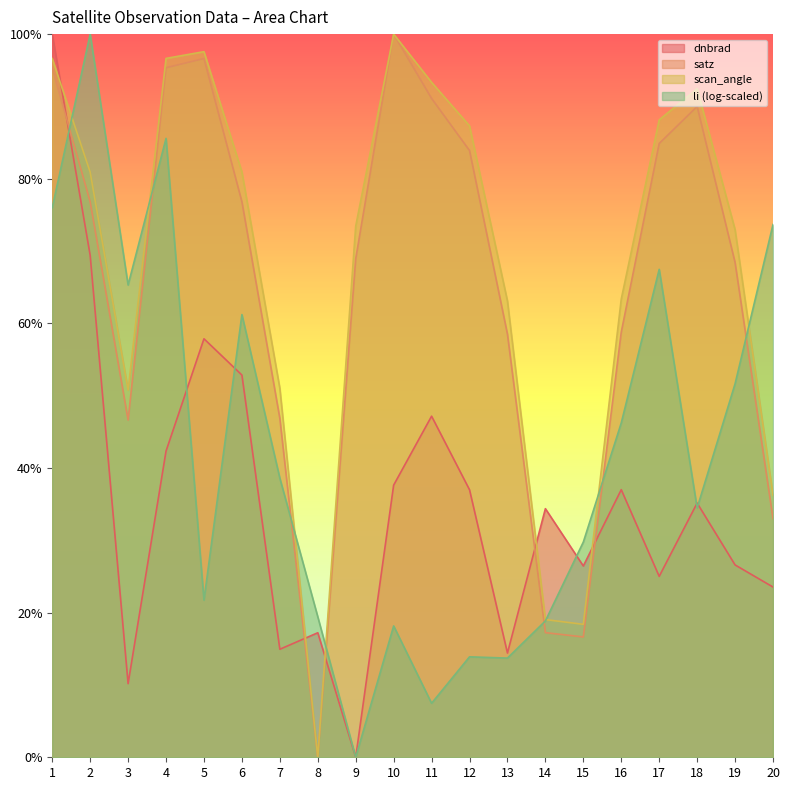

True or false: dnbrad and scan_angle intersect in this chart.

True